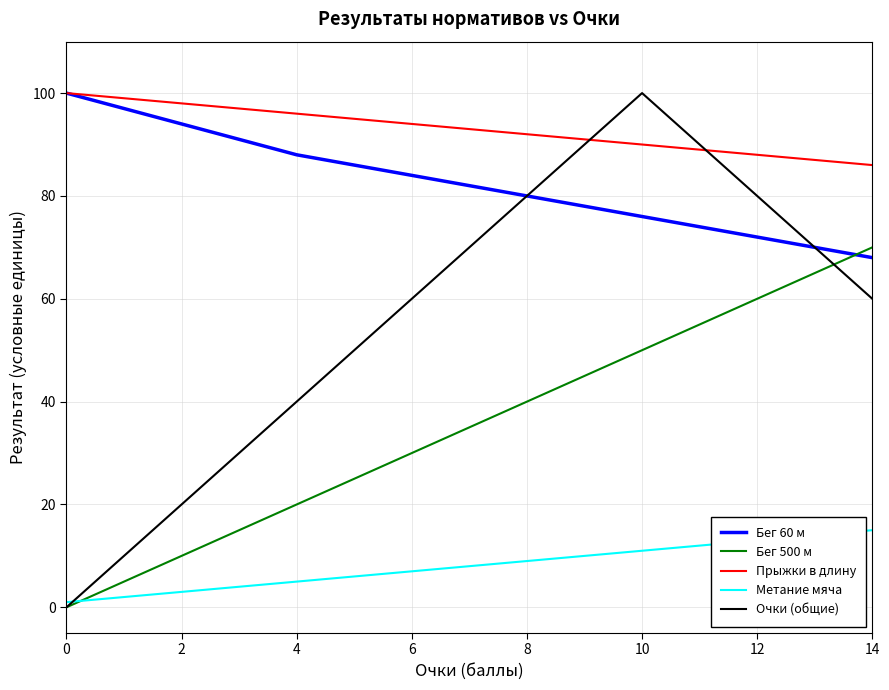

Which series has the largest range (max minus min)?

Очки (общие)